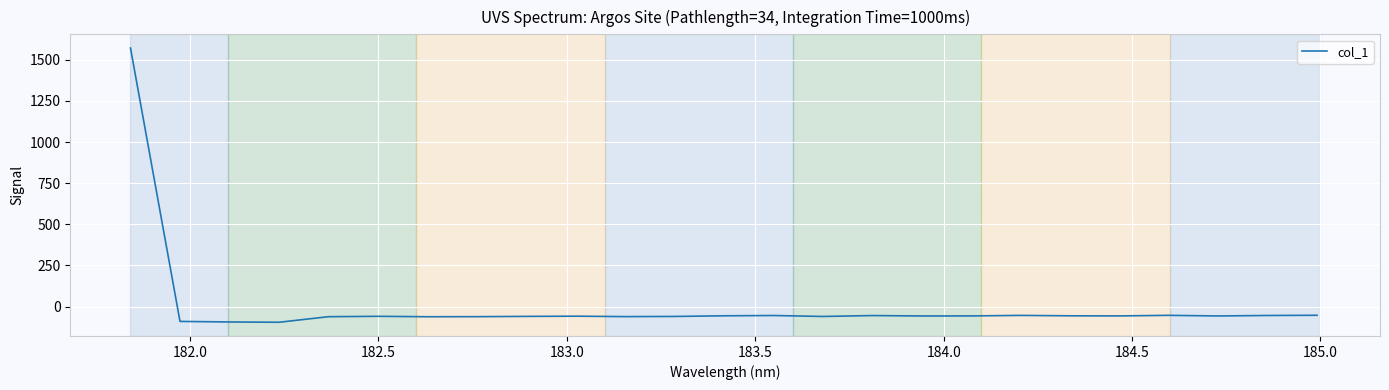

What is the greatest value displayed?

1571.2